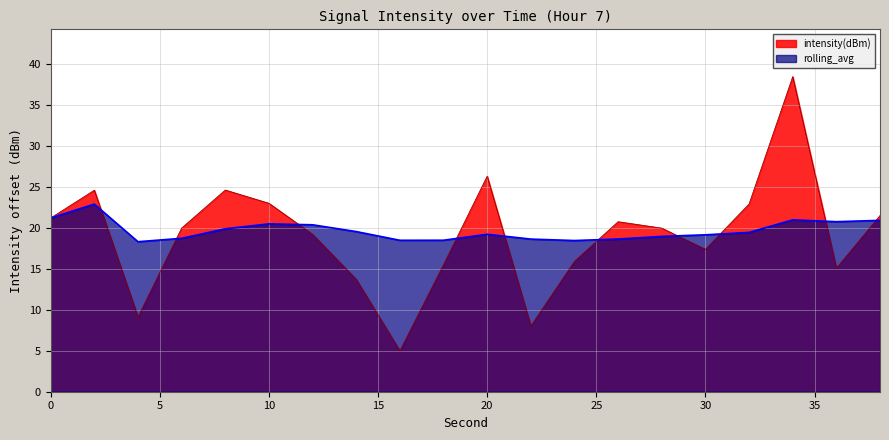

At which category is the sum across all series the highest?

34